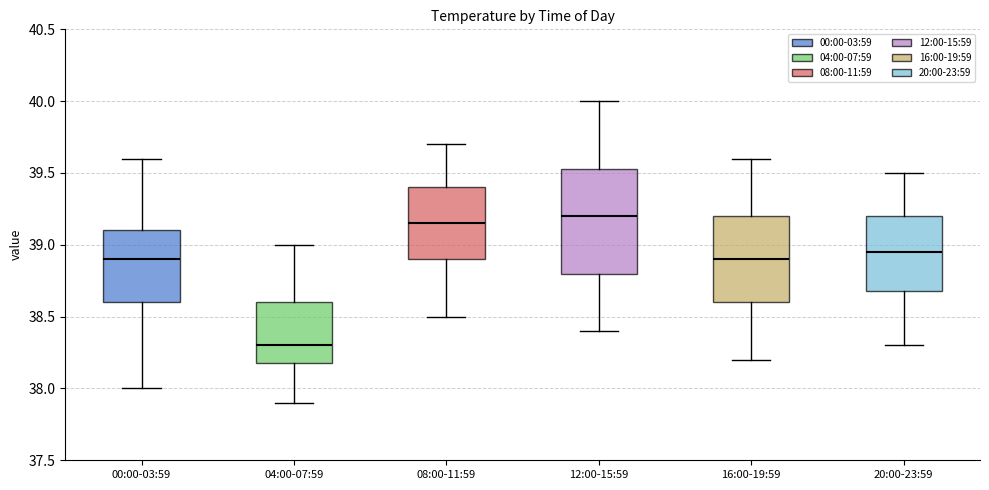

Where does the lower whisker of the box for 04:00-07:59 end on the y-axis? The values are not printed on the chart, so give them approximately, as read against the axis.

37.90